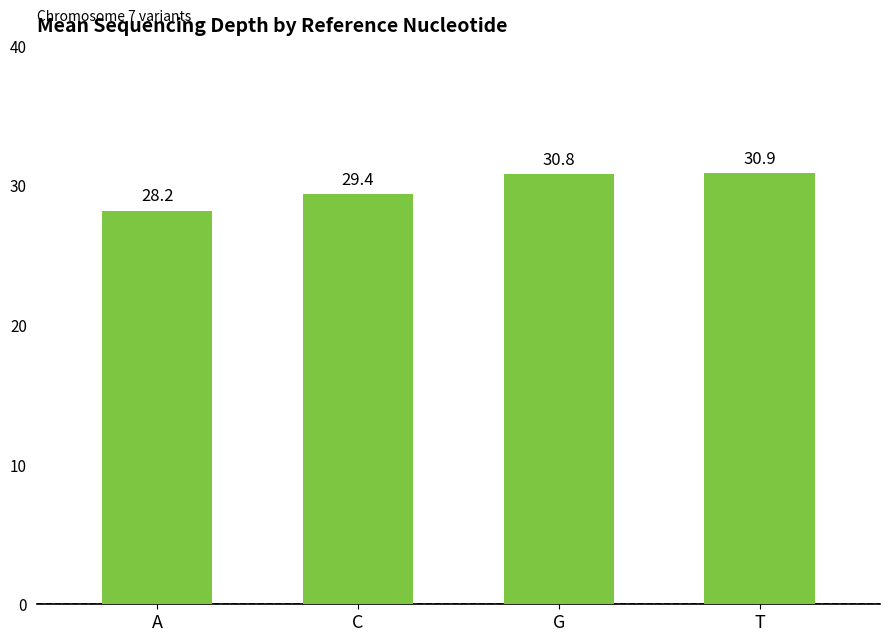

What is the smallest value displayed?

28.2